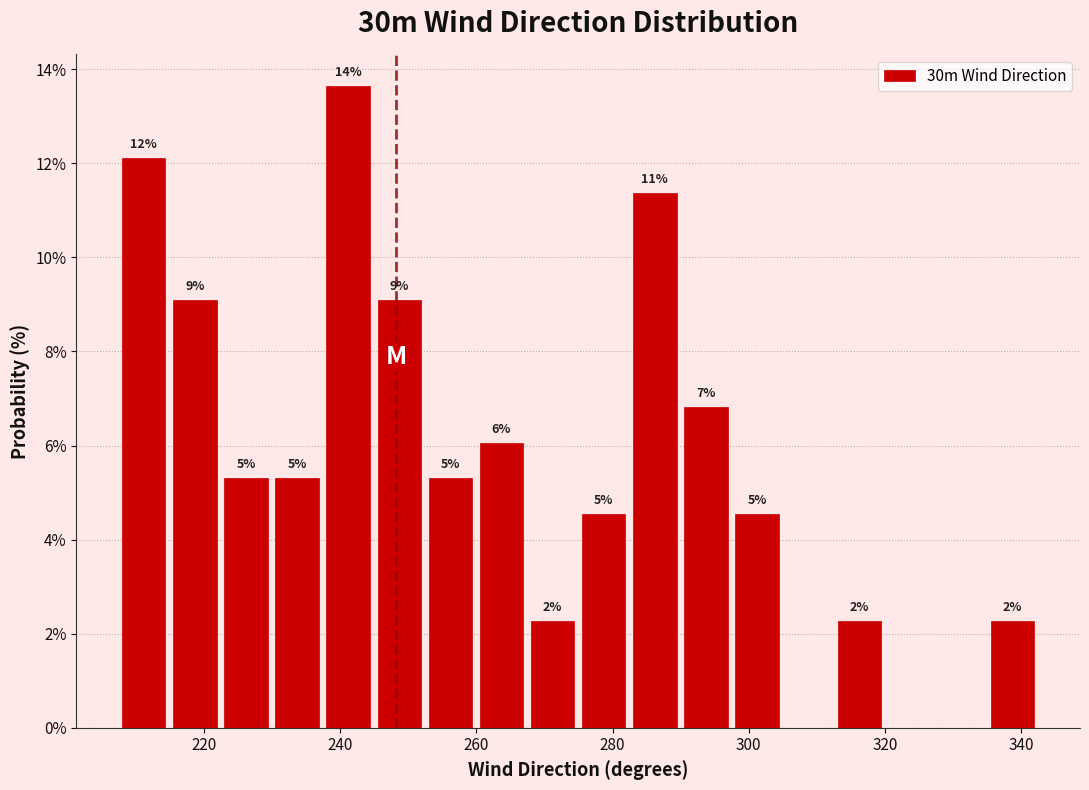

Read against the x-axis, roughly where is the centre of the tallest bar?

242